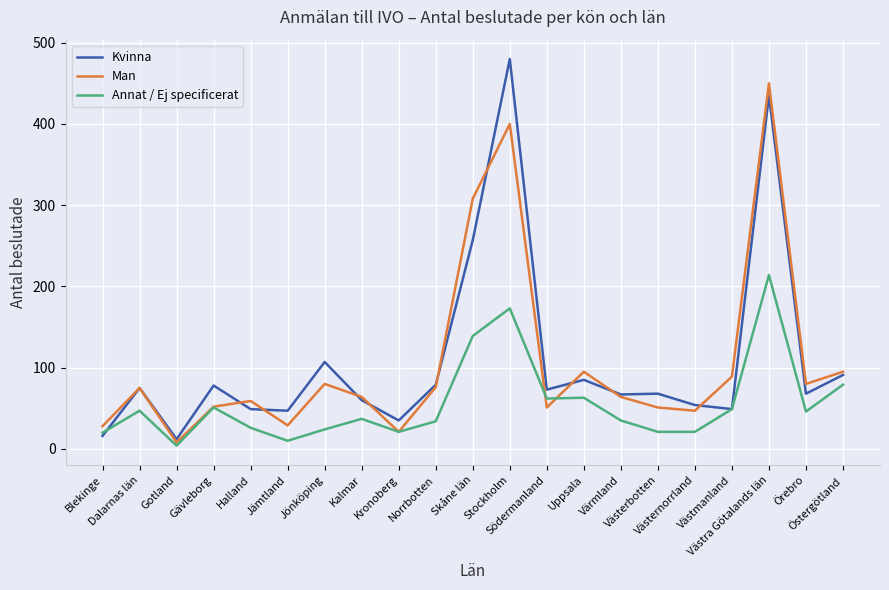

At which category is the sum across all series the highest?

Västra Götalands län